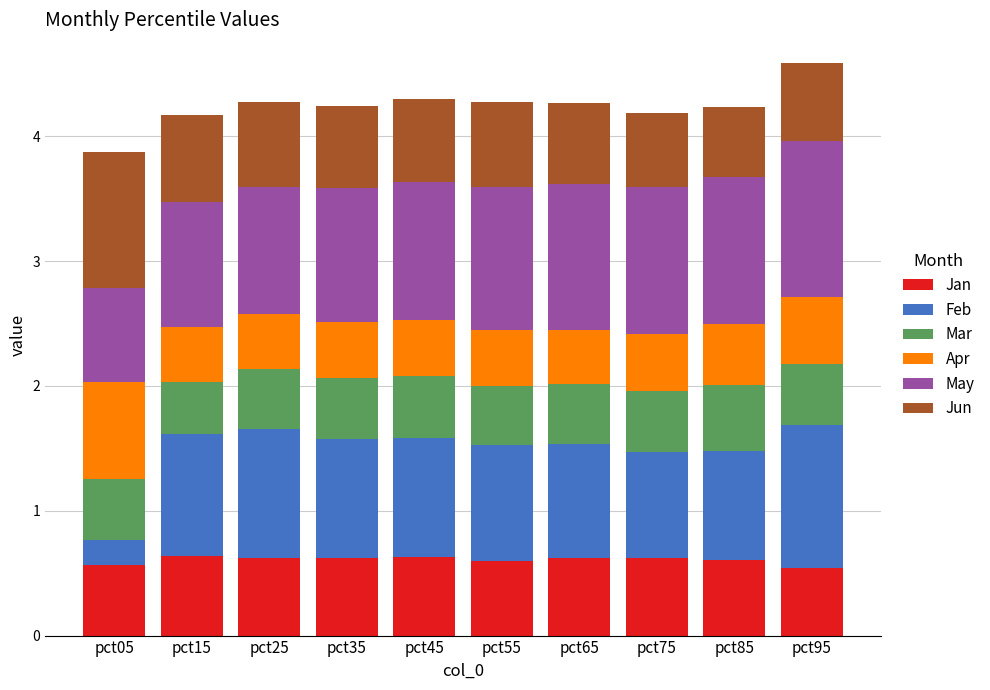

What is the average value of the Jan series?

0.6